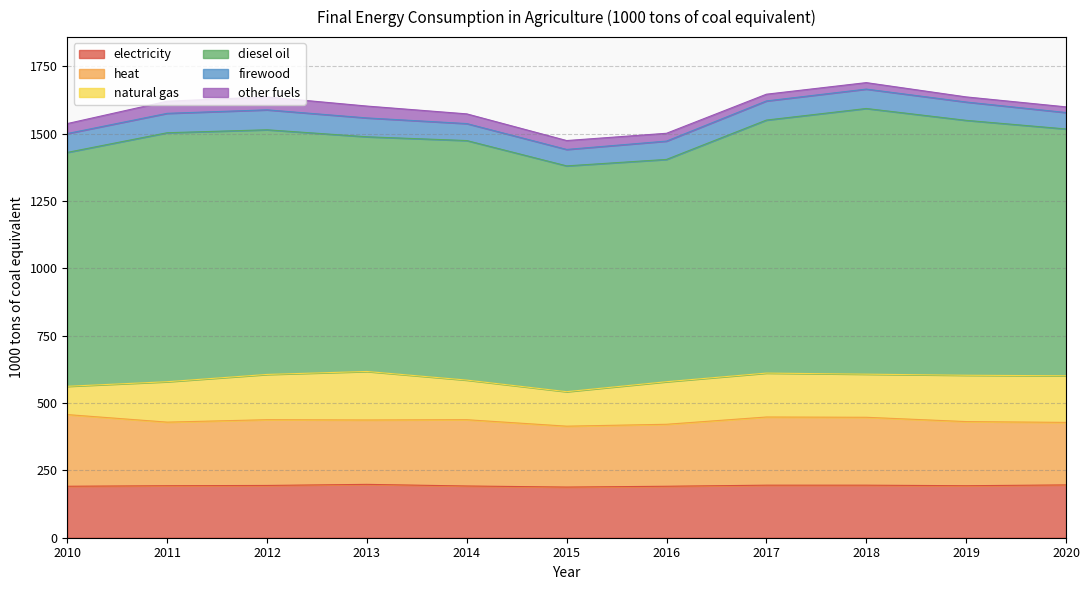

What is the total value across all series at 2014?

1573